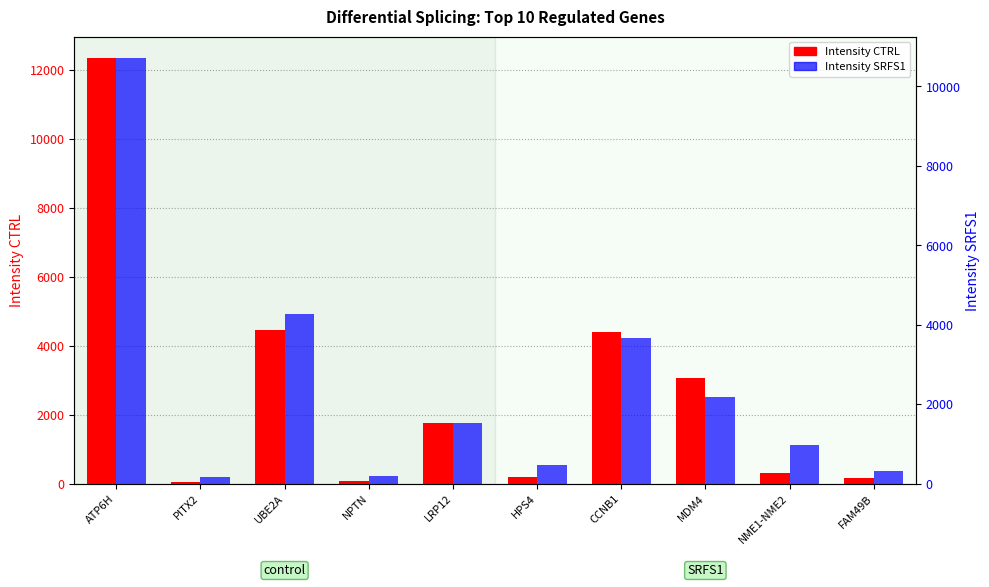

What is the total value across all series at HPS4?

636.9